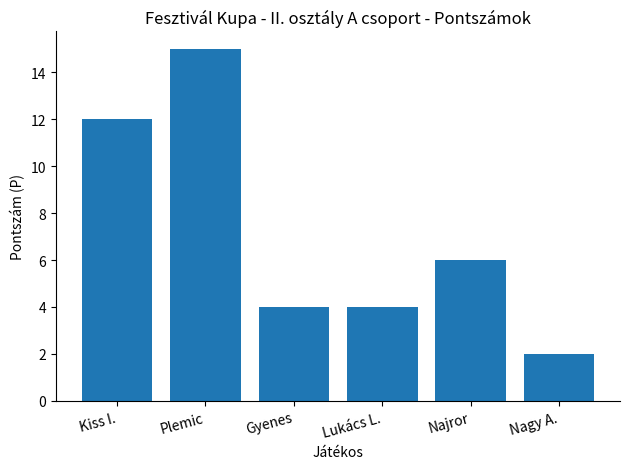

The chart shows a value of 6 at Kiss I.. True or false?

False